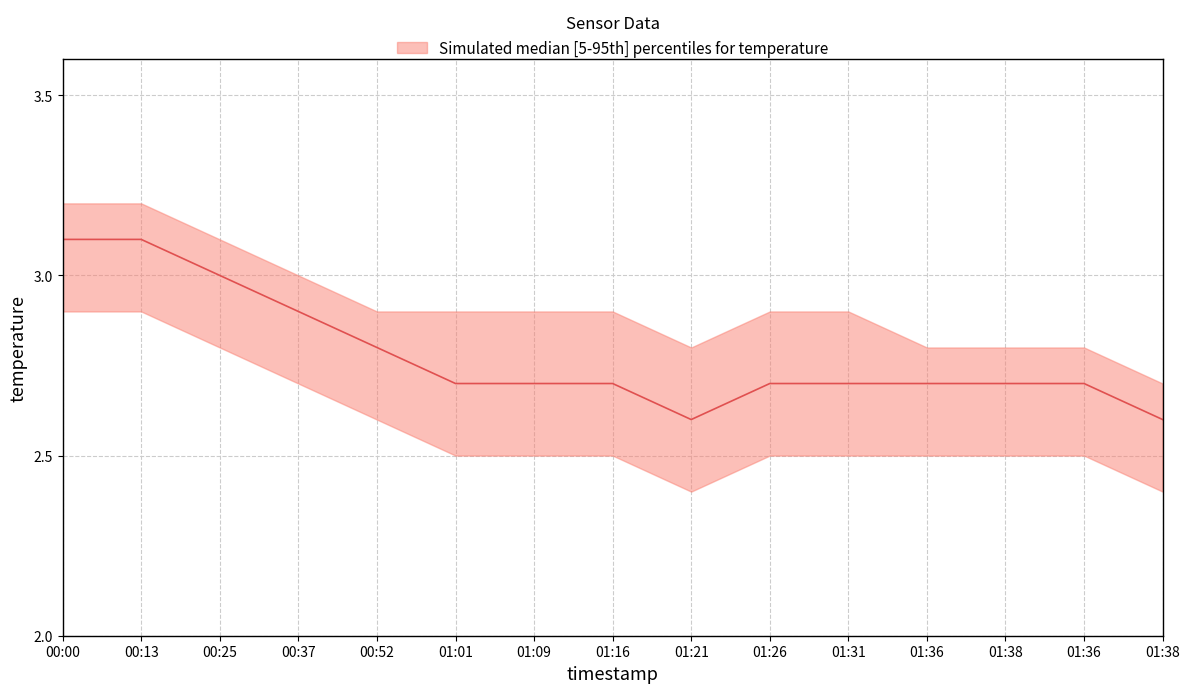

Which series has the largest range (max minus min)?

temperature_median